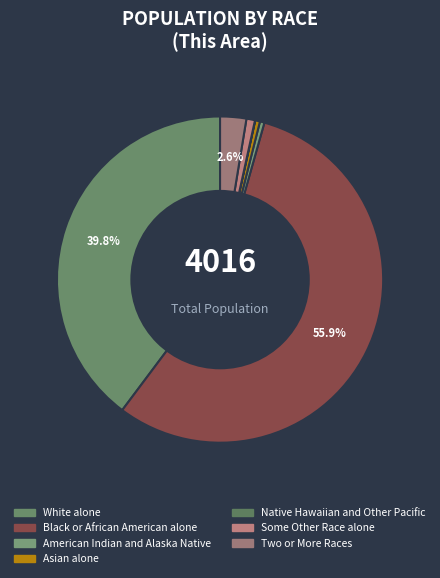

Combined, what portion of the pie is Native Hawaiian and Other Pacific and Black or African American alone?

55.9%